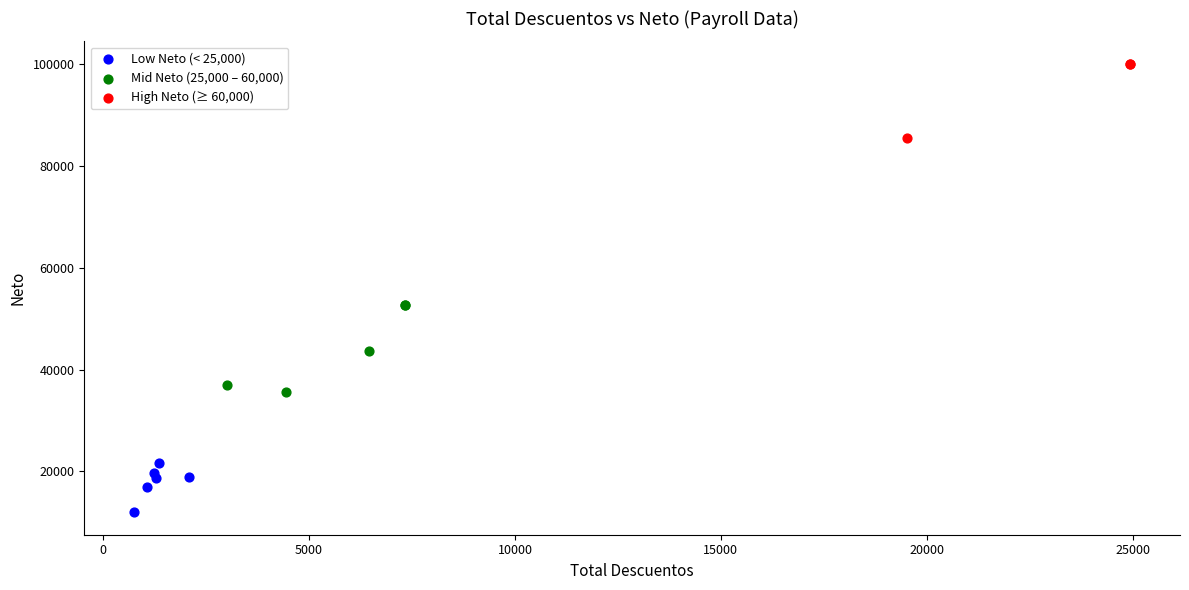

Which series reaches the minimum Y coordinate?

Low Neto (< 25,000)